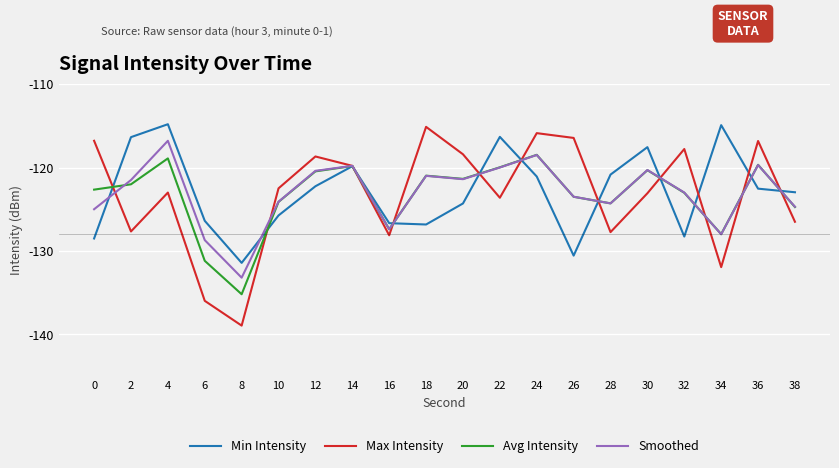

Which series changed the most between 22 and 28?

Min Intensity